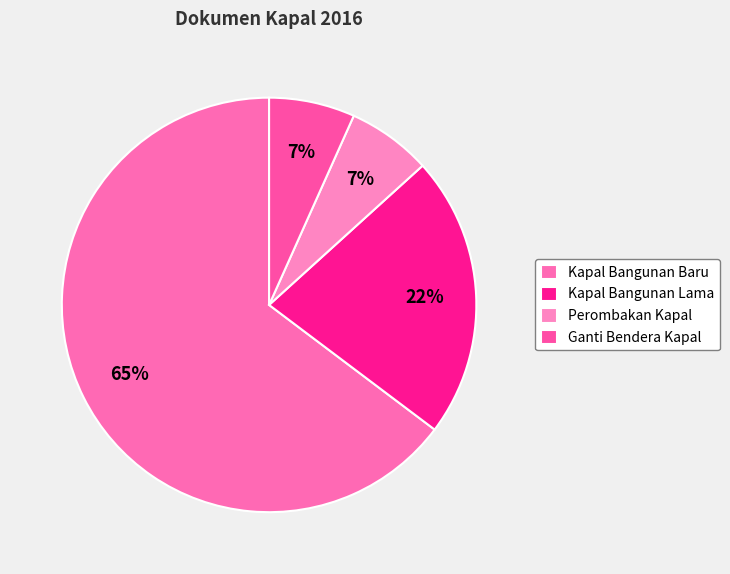

What is the ratio of the value at Kapal Bangunan Baru to the value at Ganti Bendera Kapal?

9.7